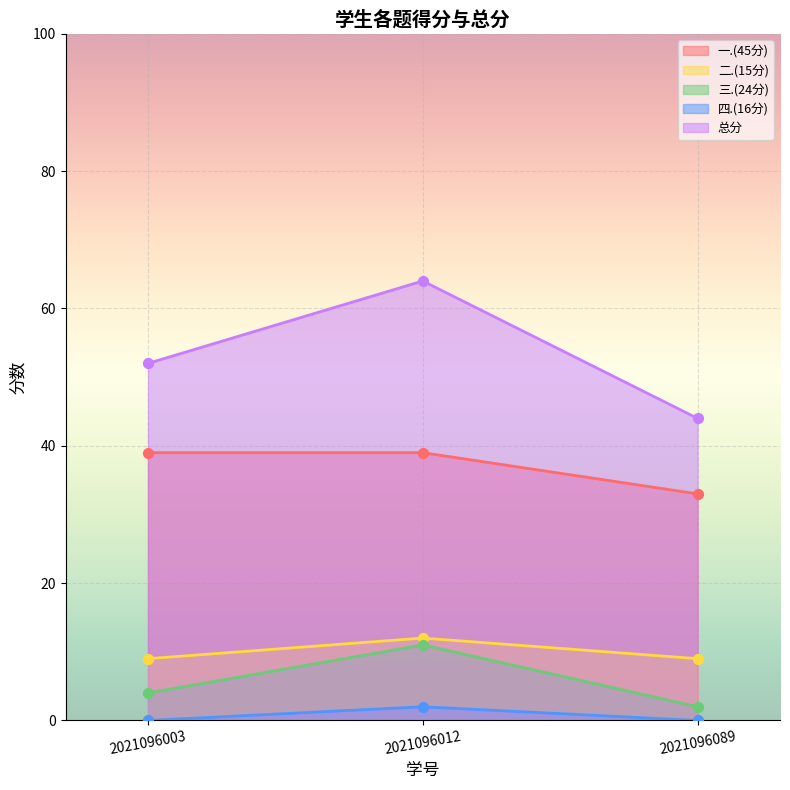

Which series has the largest Y range (max minus min)?

总分